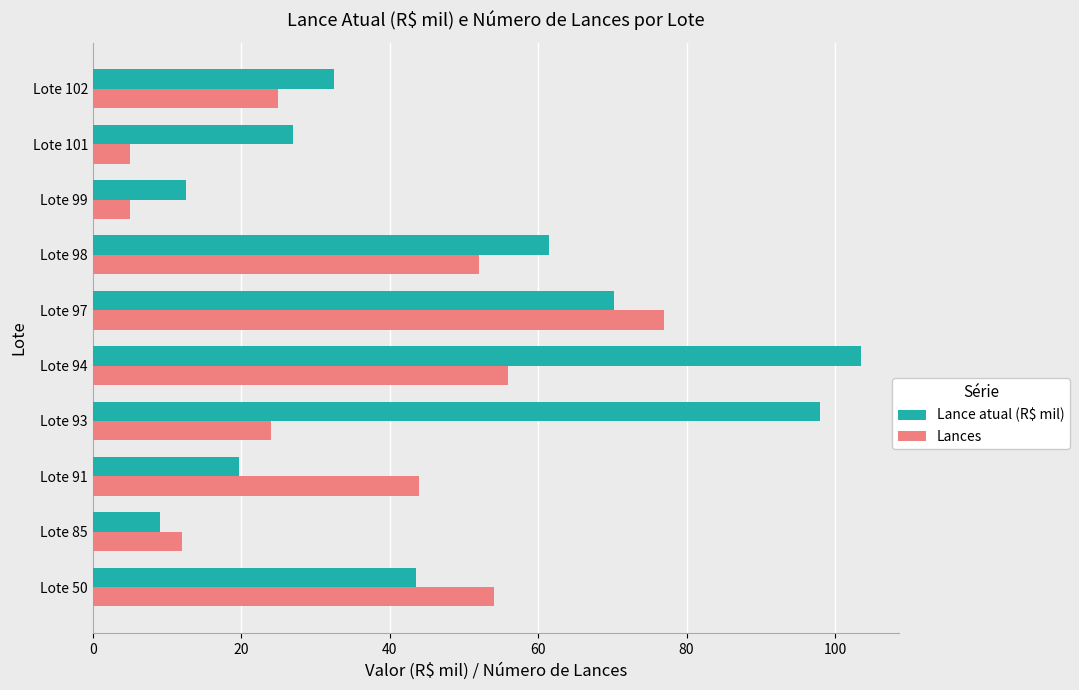

At Lote 98, list the series in order from smallest to largest.

Lances, Lance atual (R$ mil)